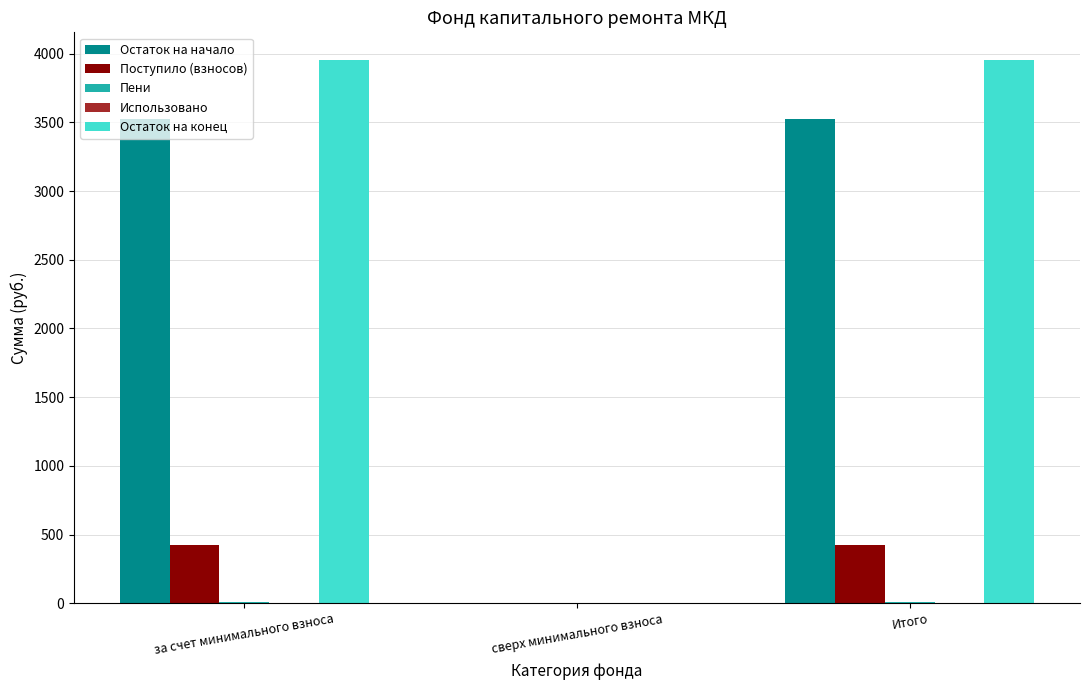

Which series has the widest spread of values?

Остаток на конец